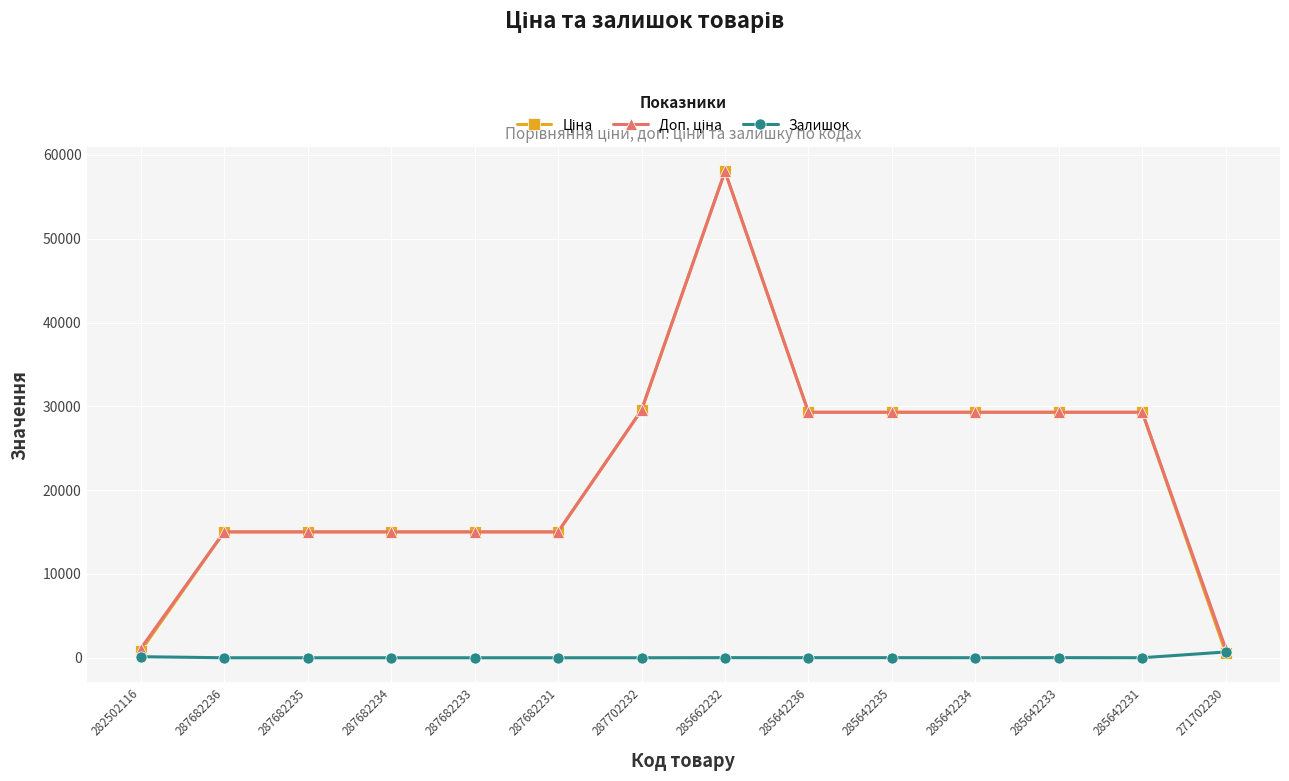

At which category is the sum across all series the highest?

285662232